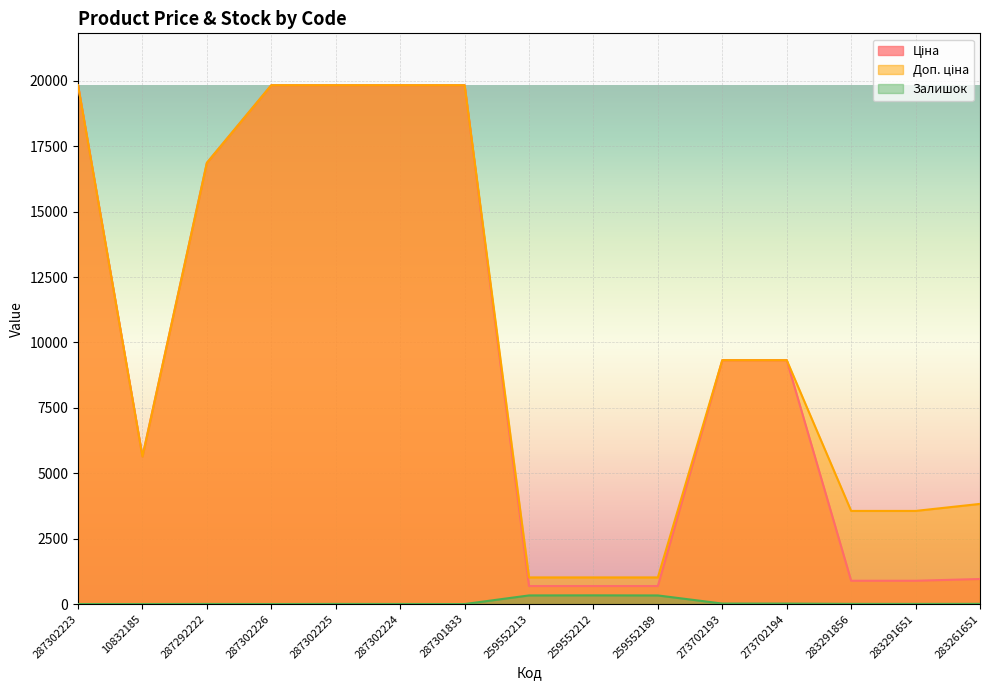

What is the sum of all Залишок values?

1065.0